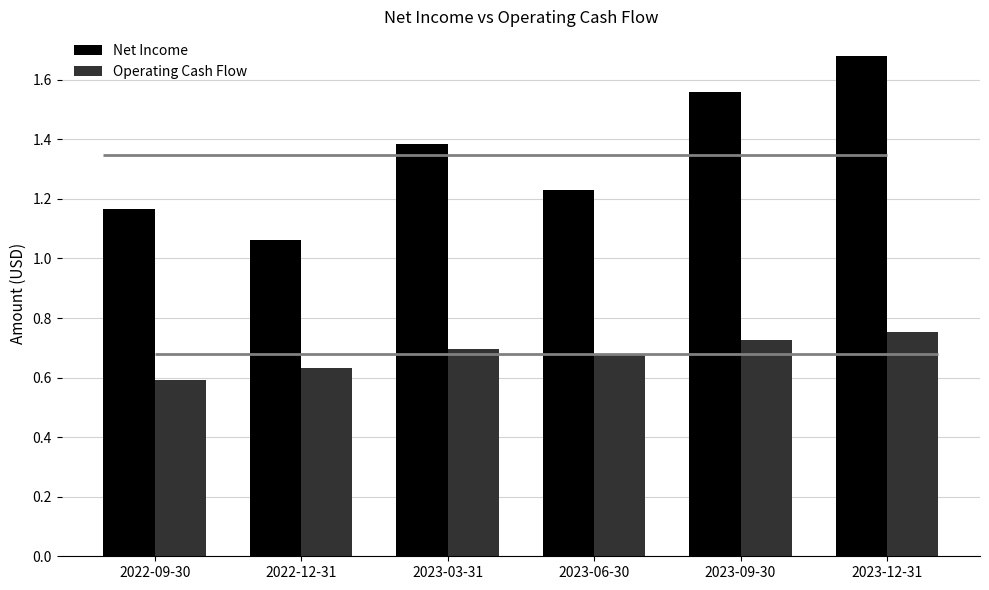

Reading left to right, transcribe all the data shown in this chart.

Net Income: 2022-09-30=1.2	2022-12-31=1.1	2023-03-31=1.4	2023-06-30=1.2	2023-09-30=1.6	2023-12-31=1.7
Operating Cash Flow: 2022-09-30=0.6	2022-12-31=0.6	2023-03-31=0.7	2023-06-30=0.7	2023-09-30=0.7	2023-12-31=0.8